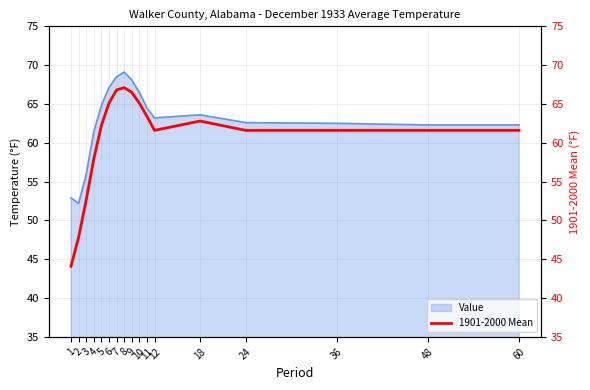

The chart shows a value of 57.9 at 4. True or false?

True